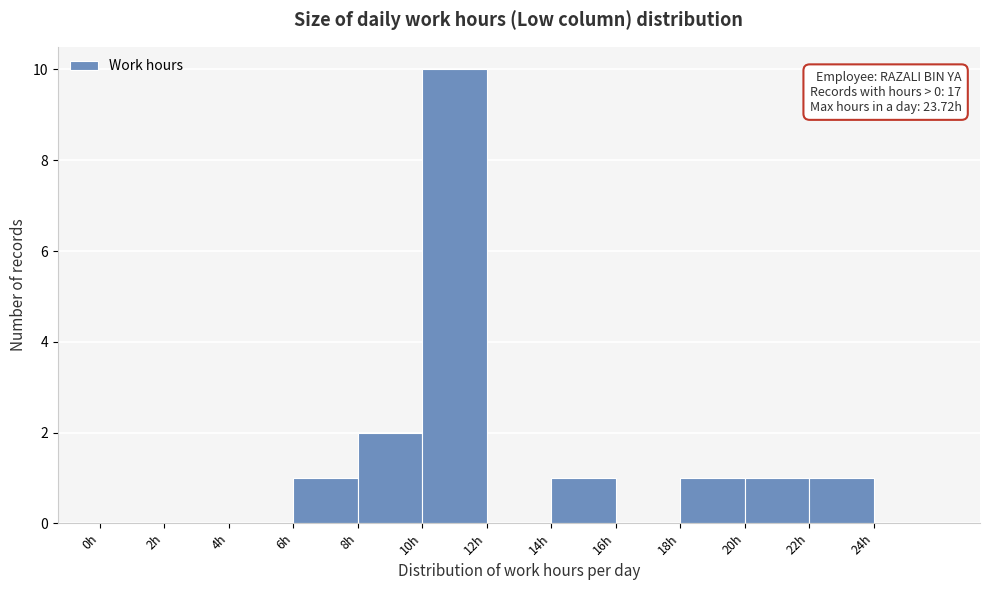

Which range on the x-axis has the tallest bar?

10 to 12